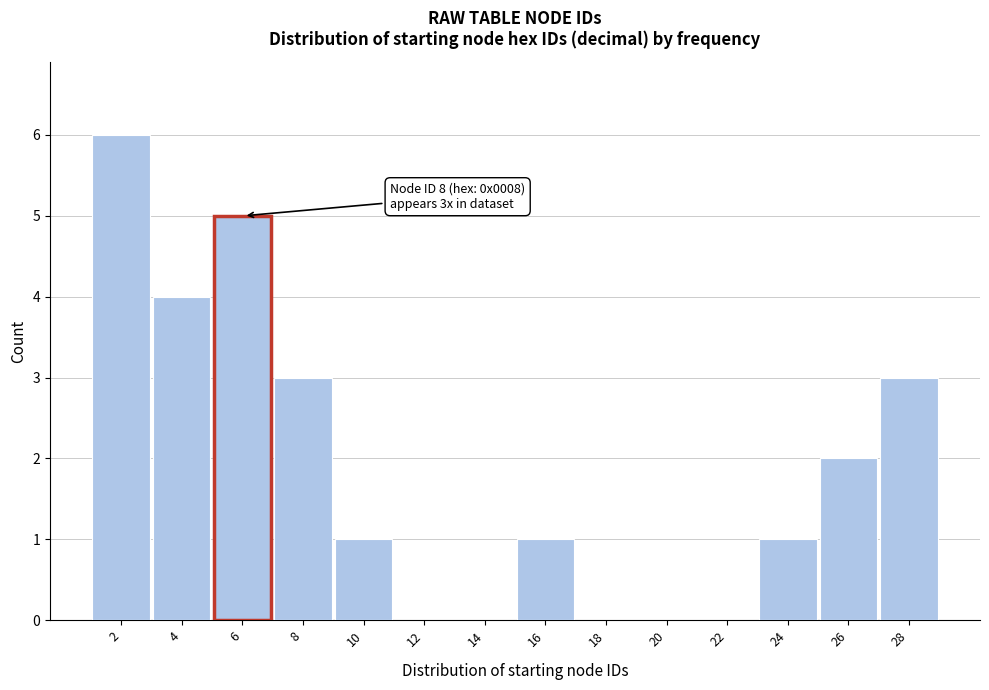

Reading left to right, list all the values displayed in this chart.

2=6	4=4	6=5	8=3	10=1	12=0	14=0	16=1	18=0	20=0	22=0	24=1	26=2	28=3